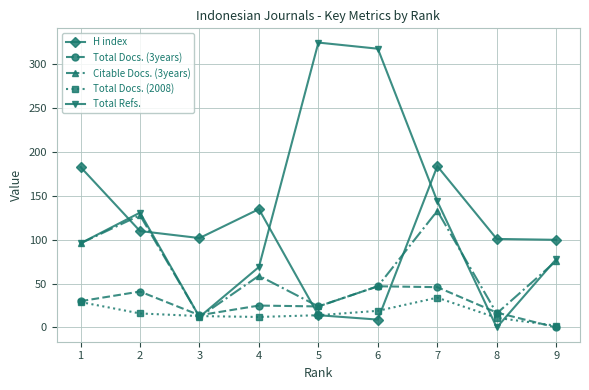

Which series has the largest range (max minus min)?

Total Refs.